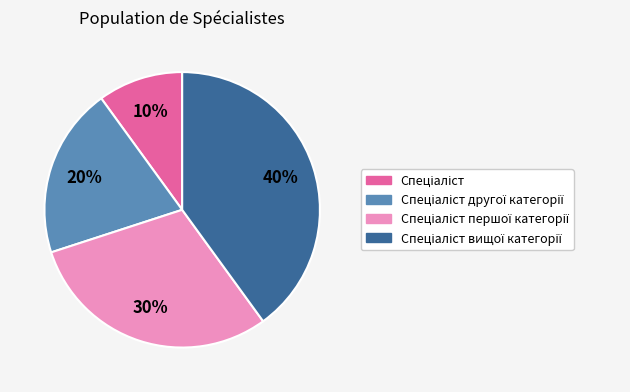

Is there a majority slice in this chart?

No